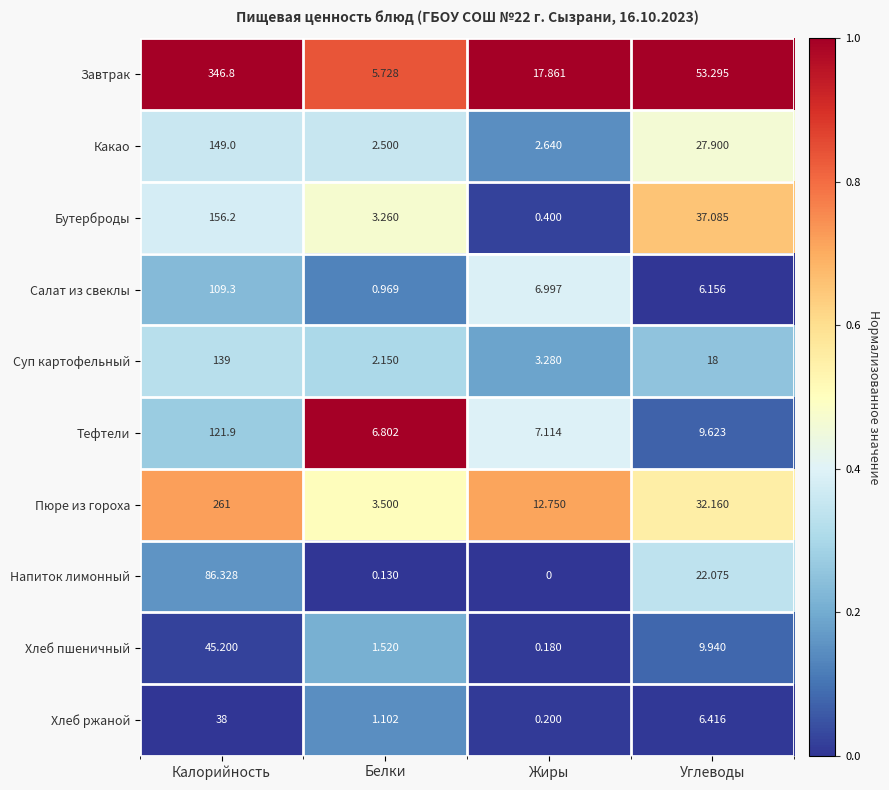

Which series has the largest total across all categories?

Завтрак